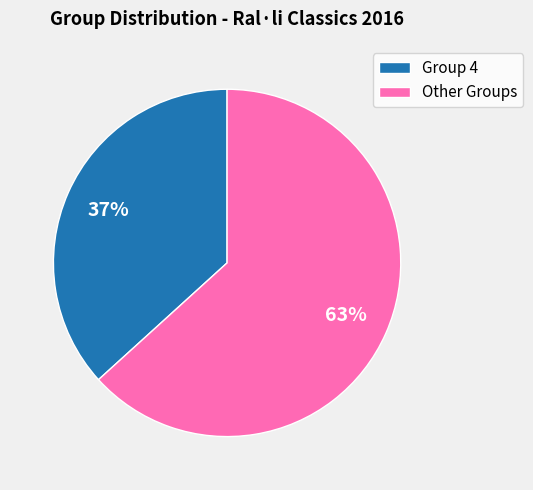

Is there any slice that represents more than half of the pie?

Yes